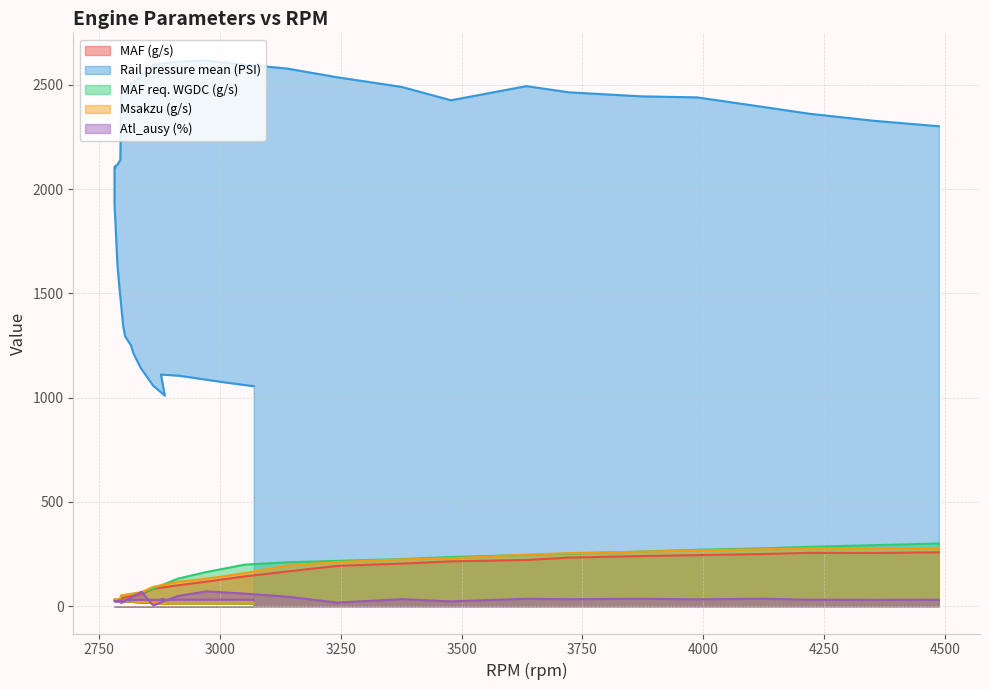

What is the difference between the maximum and minimum values in the MAF (g/s) series?

247.3